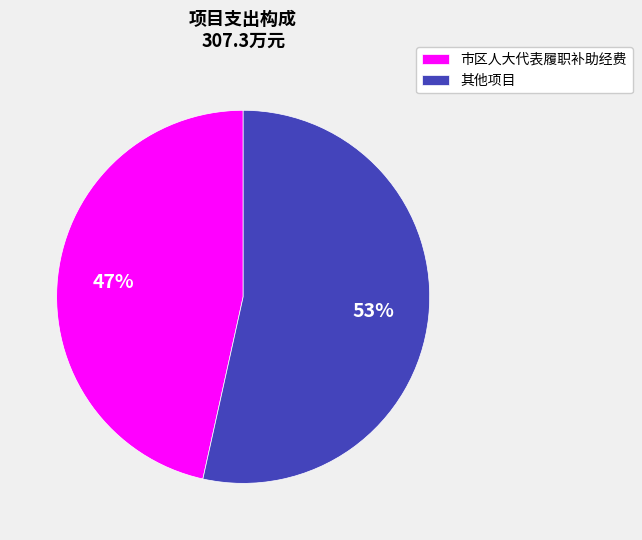

What percentage is the 市区人大代表履职补助经费 slice, to the nearest percent?

47%